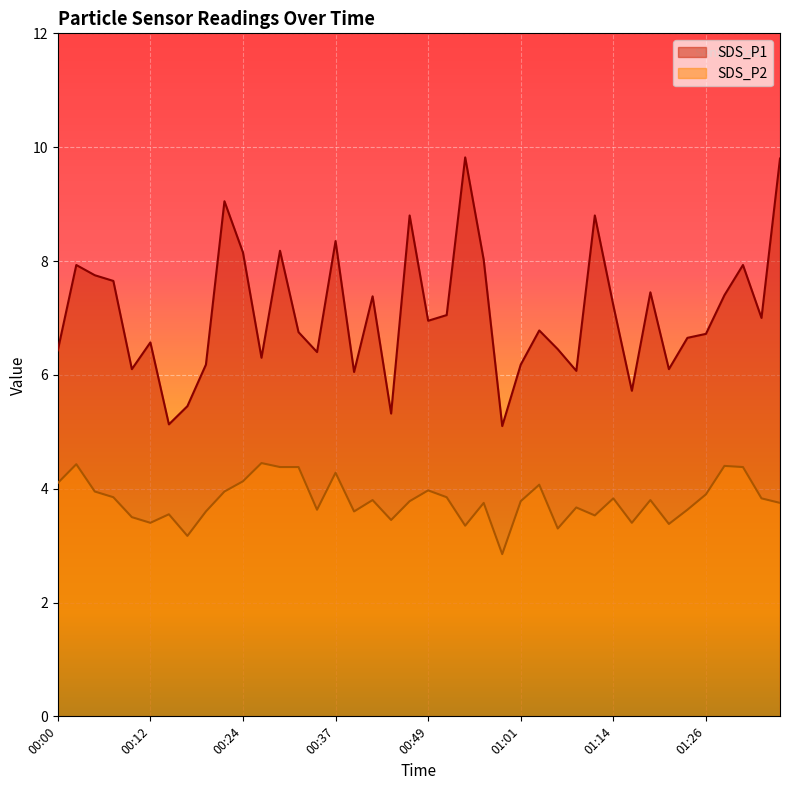

How many lines are shown in the chart?

2